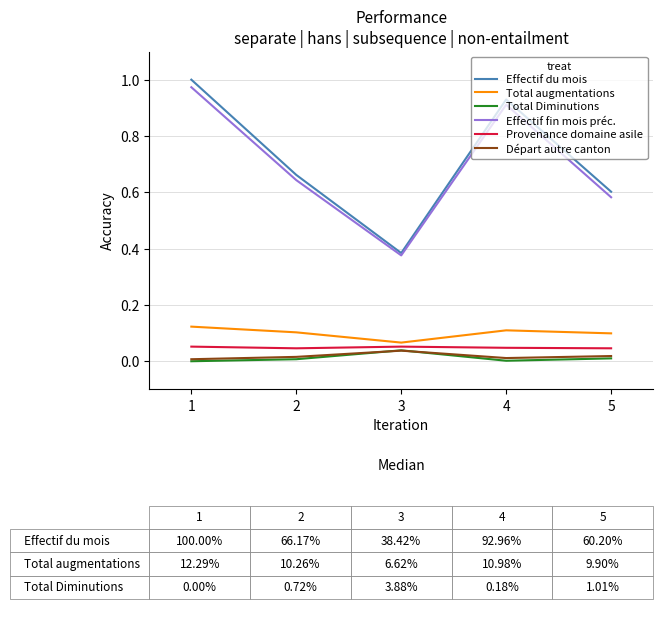

Between 1 and 2, which series saw the biggest shift?

Effectif du mois